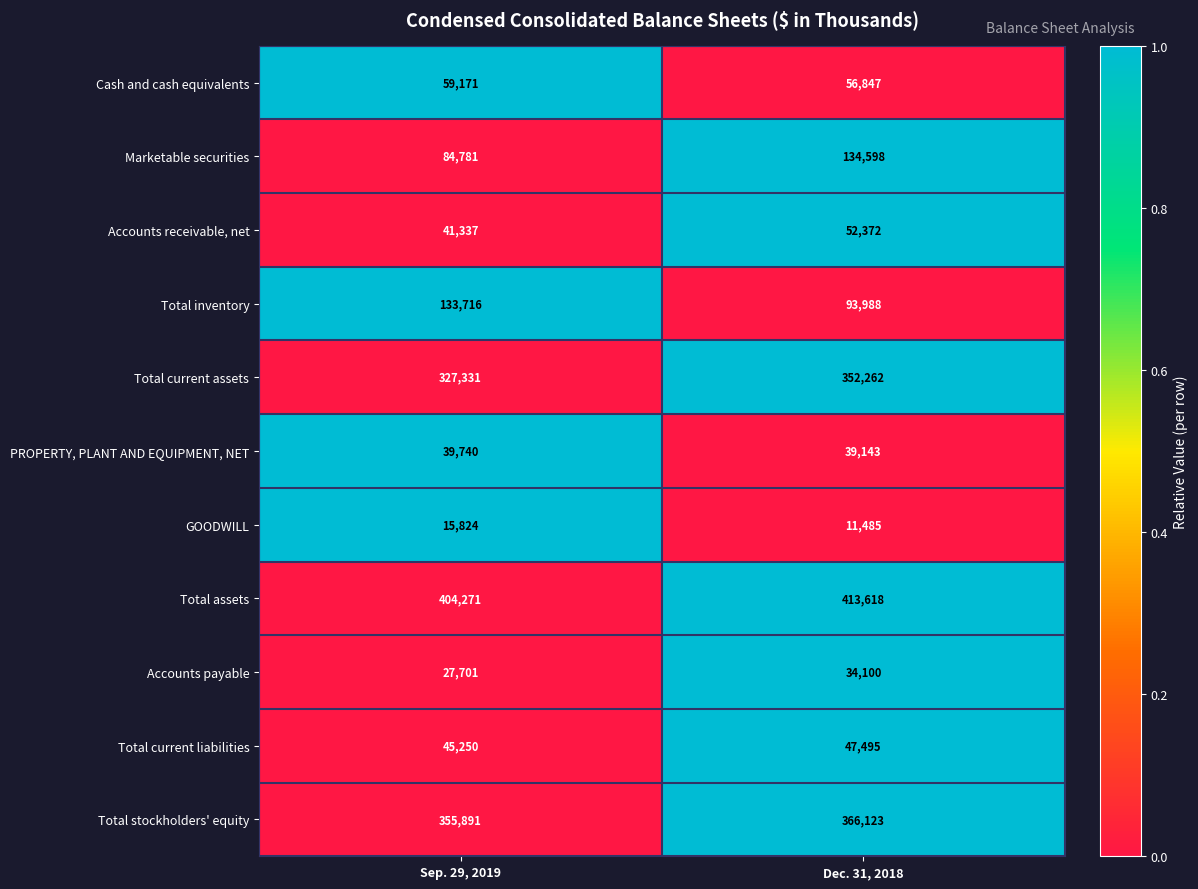

Reading right to left, transcribe all the data shown in this chart.

Cash and cash equivalents: 56847	59171
Marketable securities: 134598	84781
Accounts receivable, net: 52372	41337
Total inventory: 93988	133716
Total current assets: 352262	327331
PROPERTY, PLANT AND EQUIPMENT, NET: 39143	39740
GOODWILL: 11485	15824
Total assets: 413618	404271
Accounts payable: 34100	27701
Total current liabilities: 47495	45250
Total stockholders' equity: 366123	355891